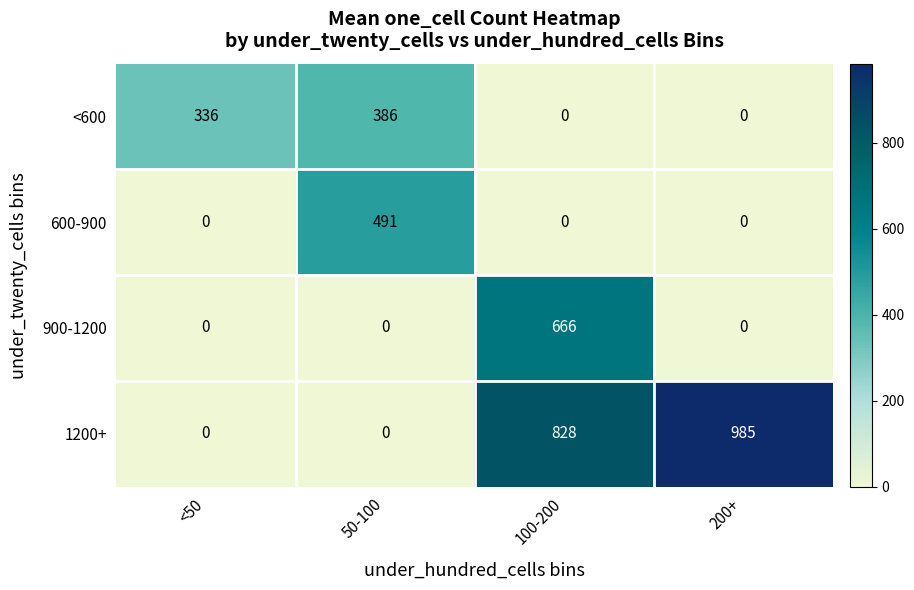

At which category is the sum across all series the highest?

100-200